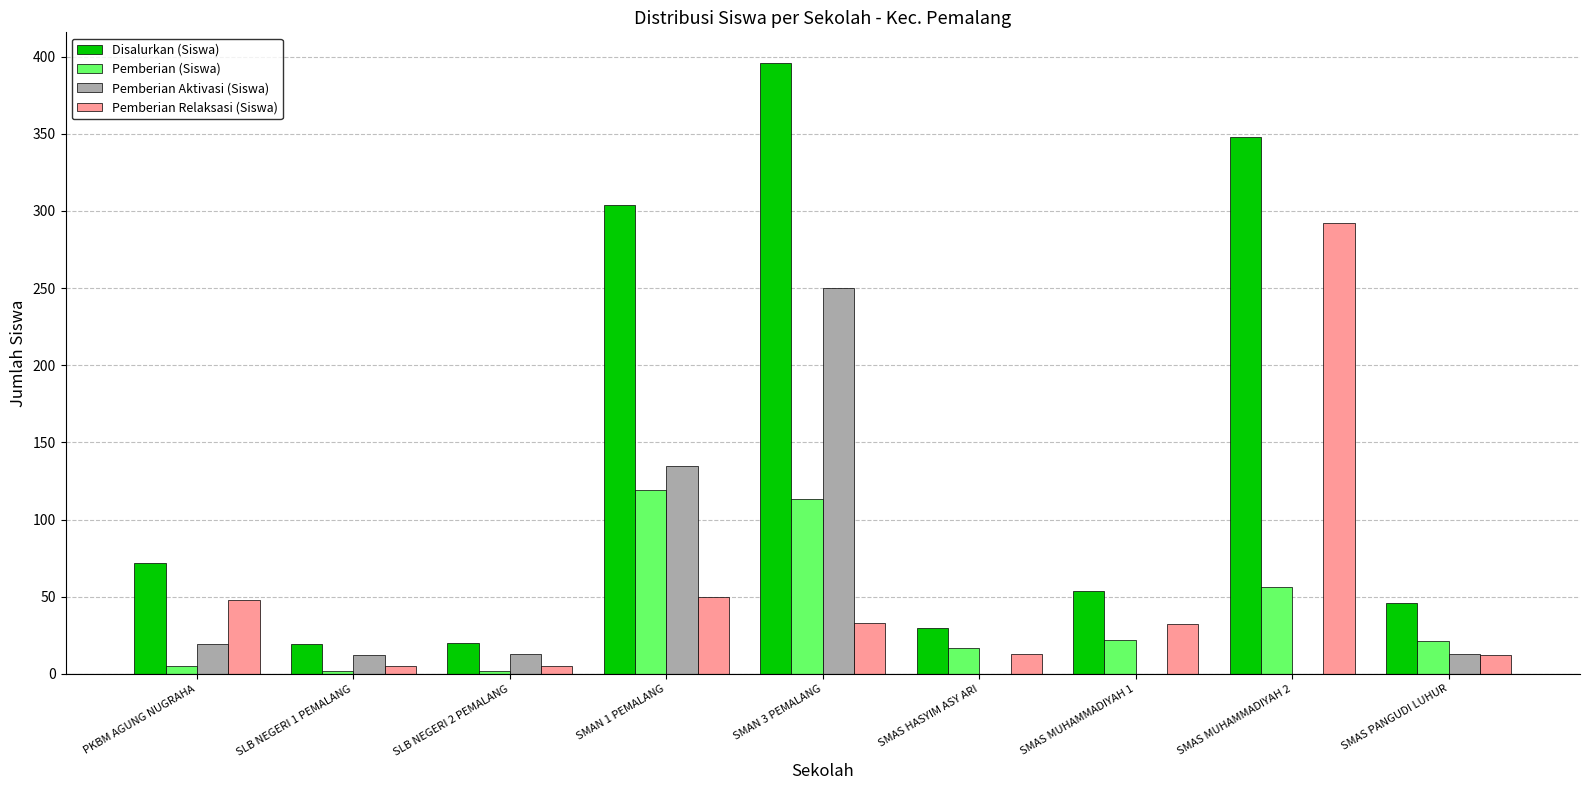

How many groups of bars are there?

9